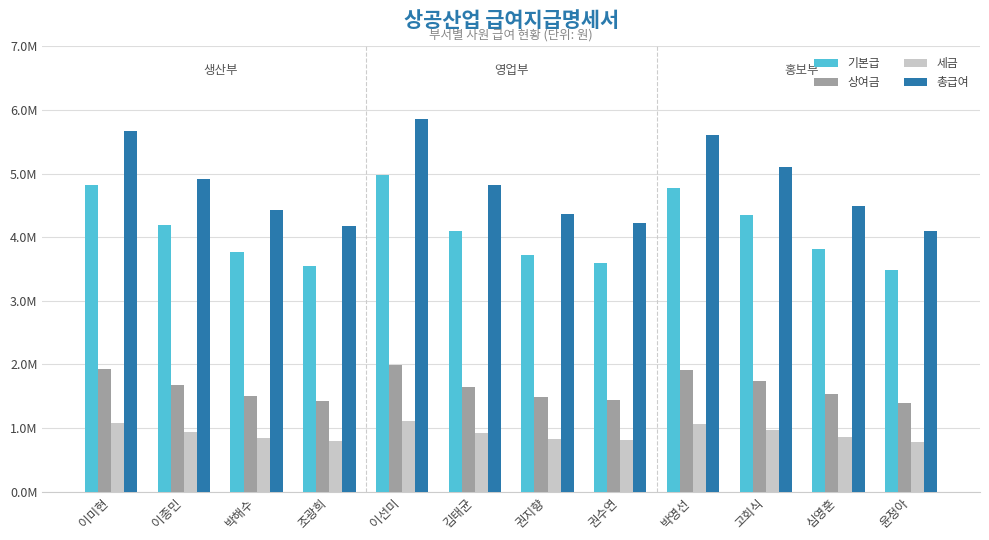

Rank the series at 조광희 from highest to lowest value.

총급여, 기본급, 상여금, 세금